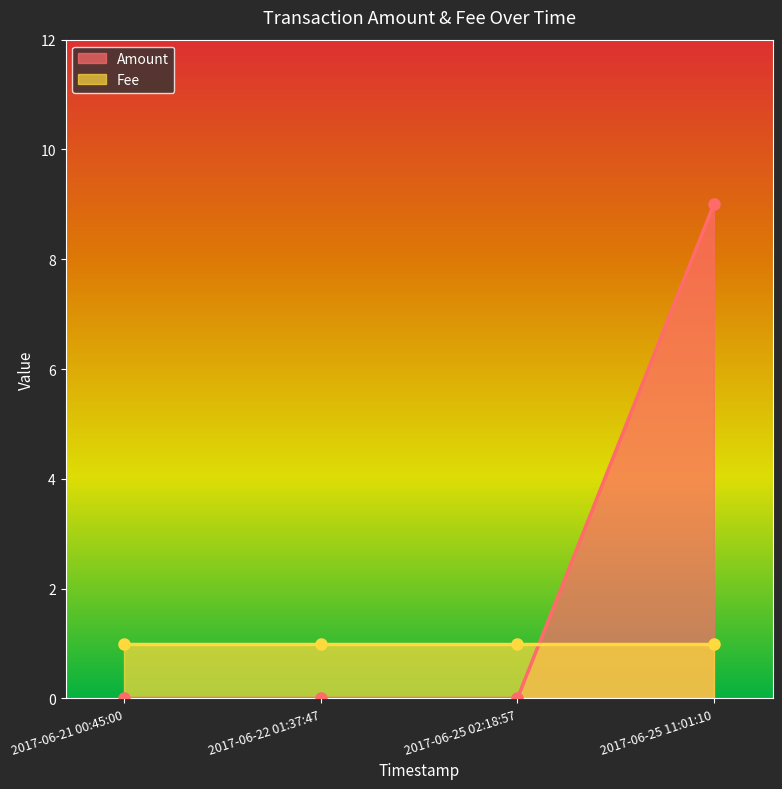

How many positive values are there?

1